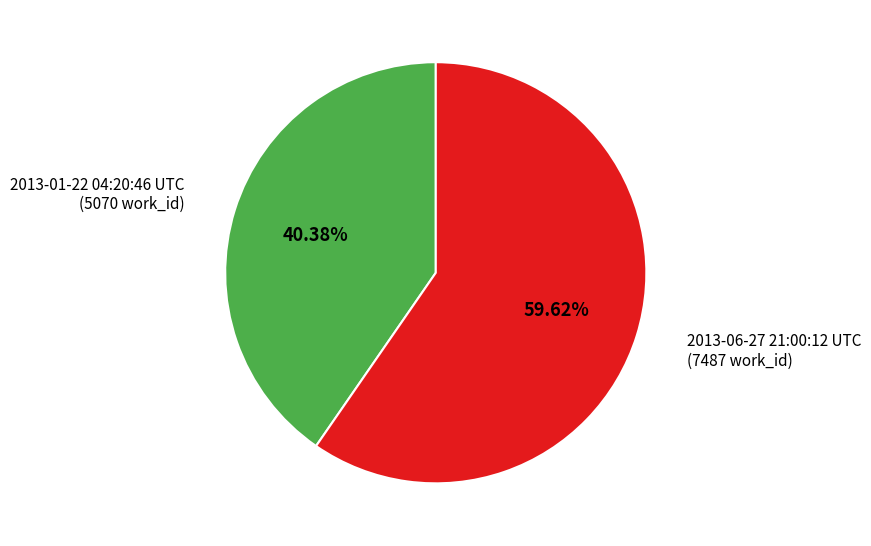

To the nearest percent, what percentage of the pie is 2013-06-27 21:00:12 UTC?

60%